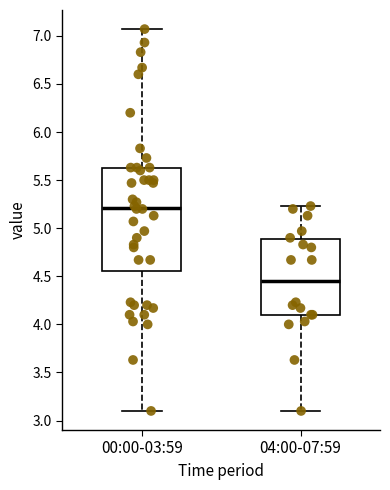

Reading left to right, read every box against the y-axis: the position of its median line, the range the box covers, and the ends of its whiskers. The values are not printed on the chart, so give them approximately, as read against the axis.

00:00-03:59: median 5.20, box 4.55 to 5.65, whiskers 3.10 to 7.05
04:00-07:59: median 4.45, box 4.10 to 4.90, whiskers 3.10 to 5.25